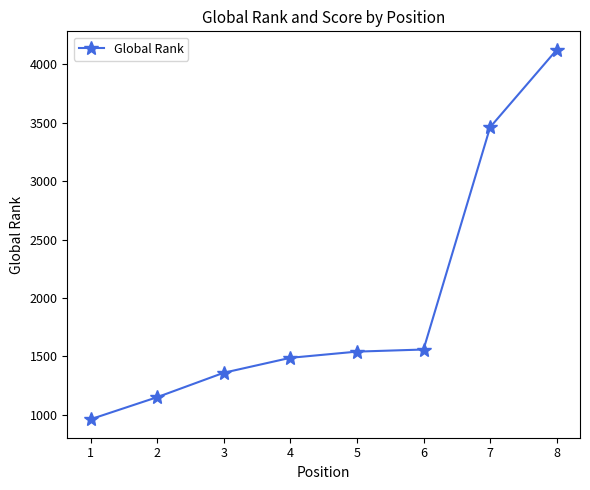

At which category does the chart reach its minimum across all series?

1